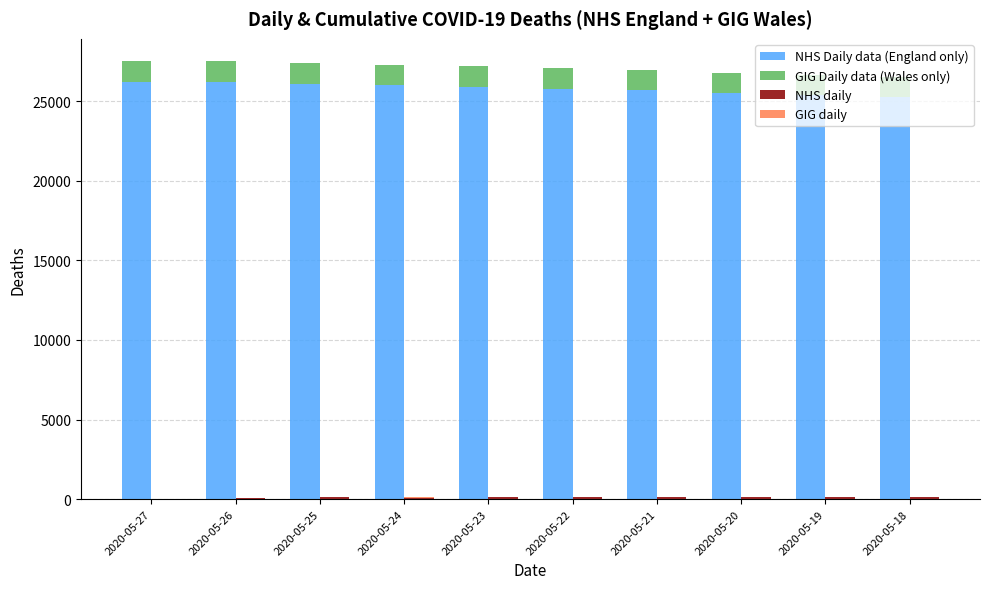

How many categories are shown in the chart?

10